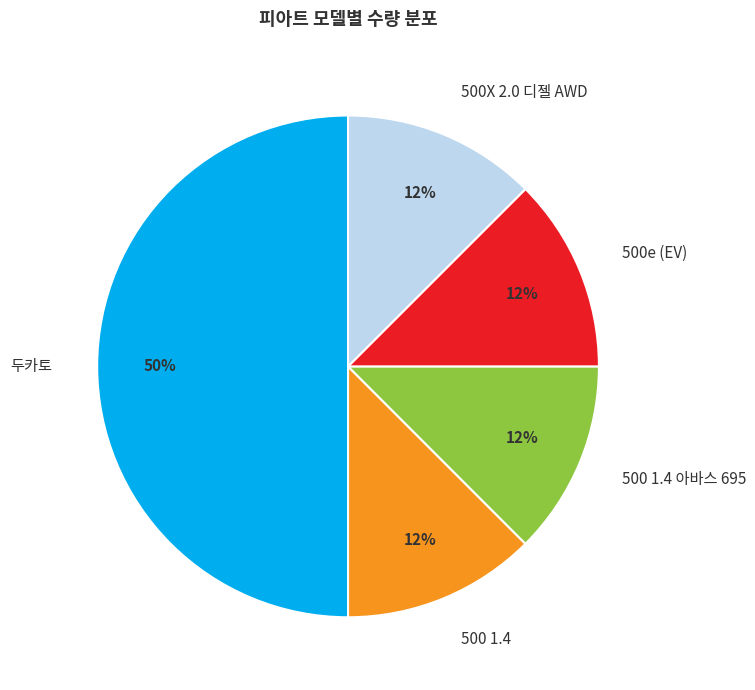

Is the sum of 500X 2.0 디젤 AWD and 500 1.4 greater than half?

No